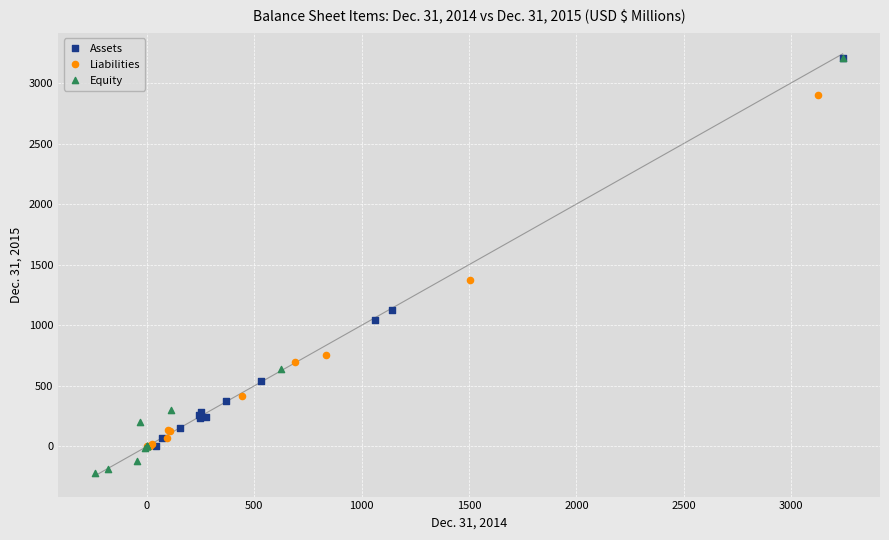

Which series has the widest spread of Y values?

Equity